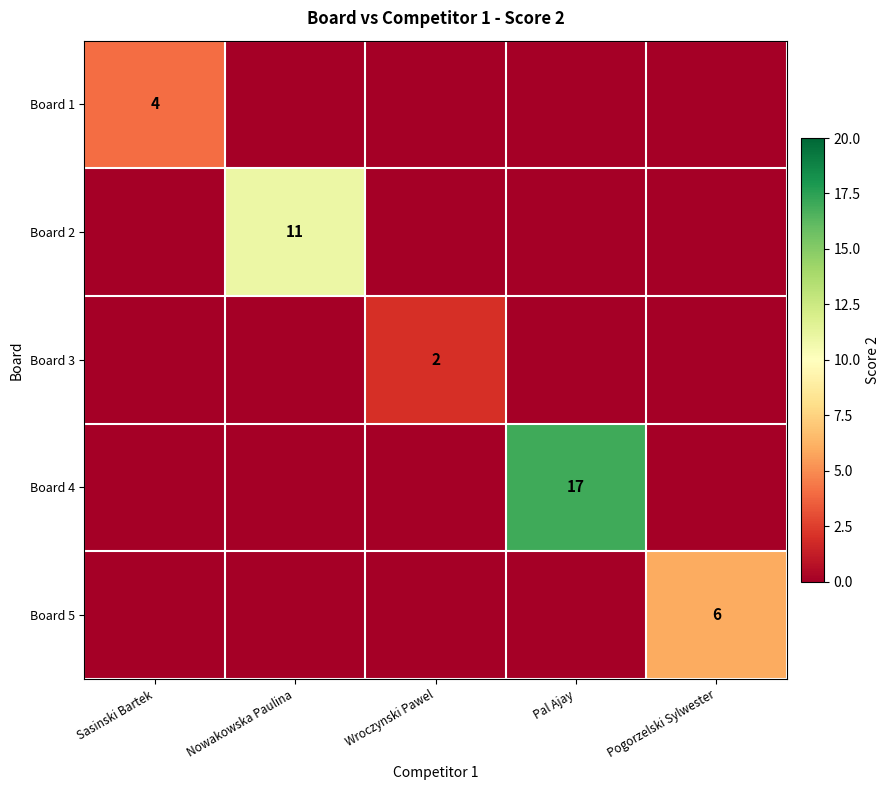

Is the value of Board 3 at Wroczynski Pawel greater than the value of Board 2 at Nowakowska Paulina?

No